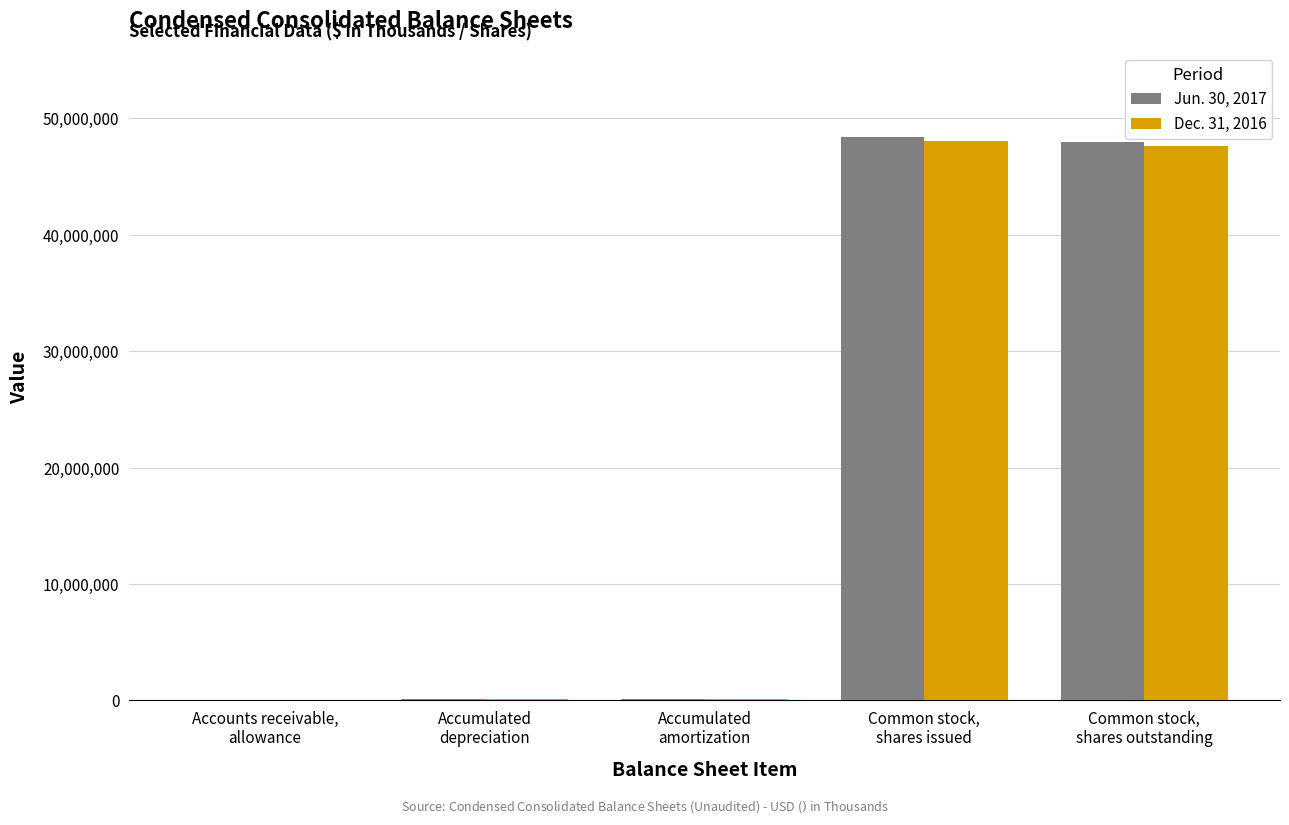

What is the maximum value shown in the chart?

48400000